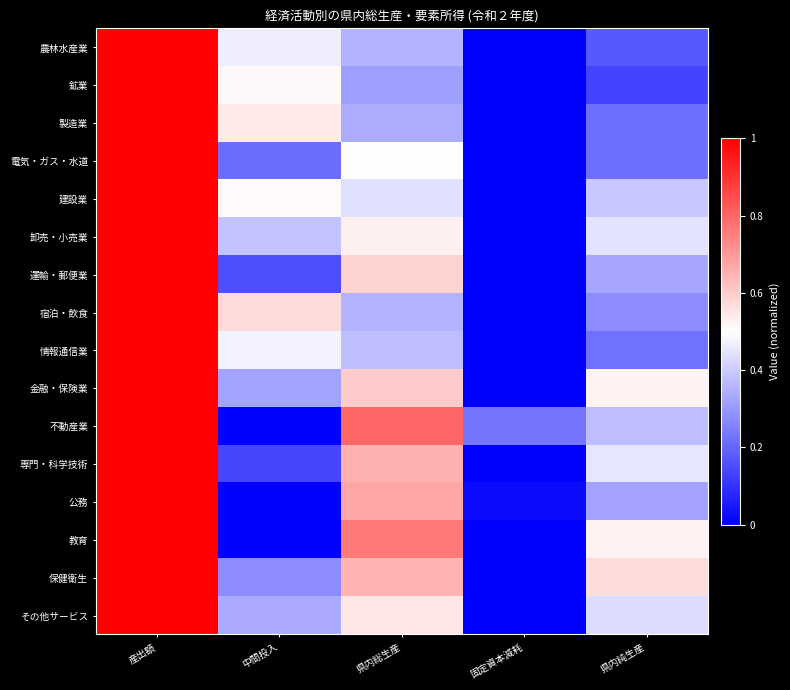

How many distinct data groups are displayed?

16